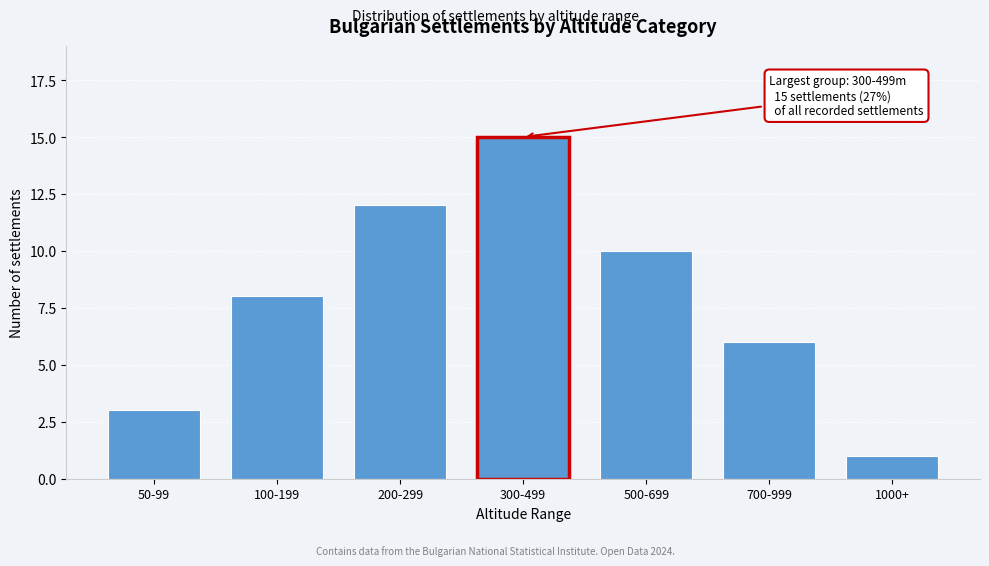

Reading left to right, extract all data points from this chart.

3	8	12	15	10	6	1